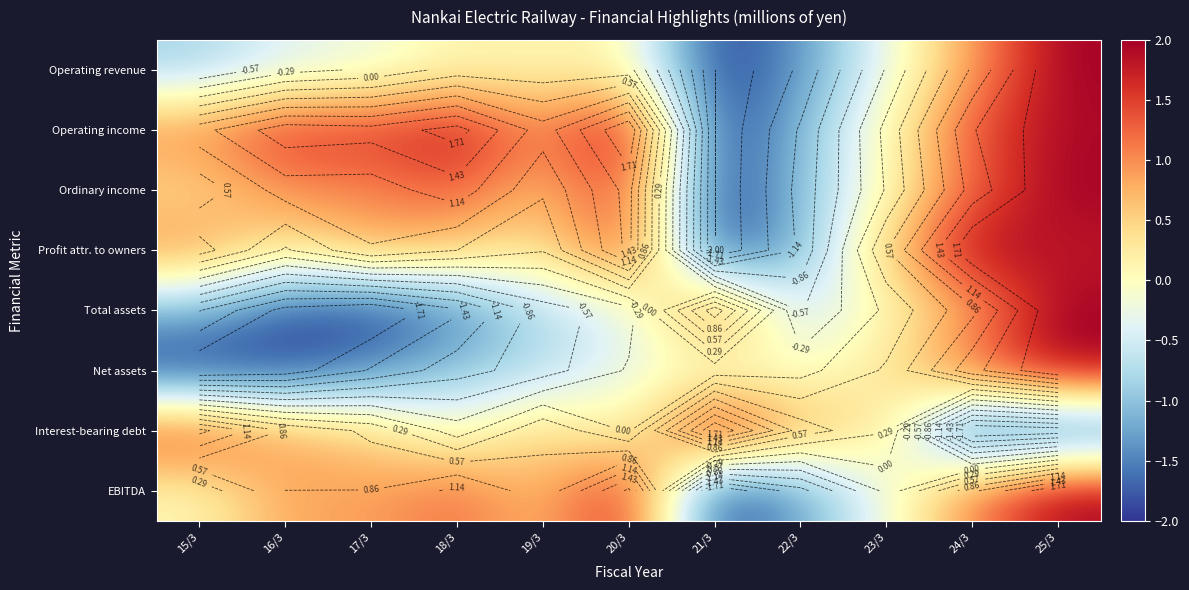

How many values in the Ordinary income series are below 0?

2